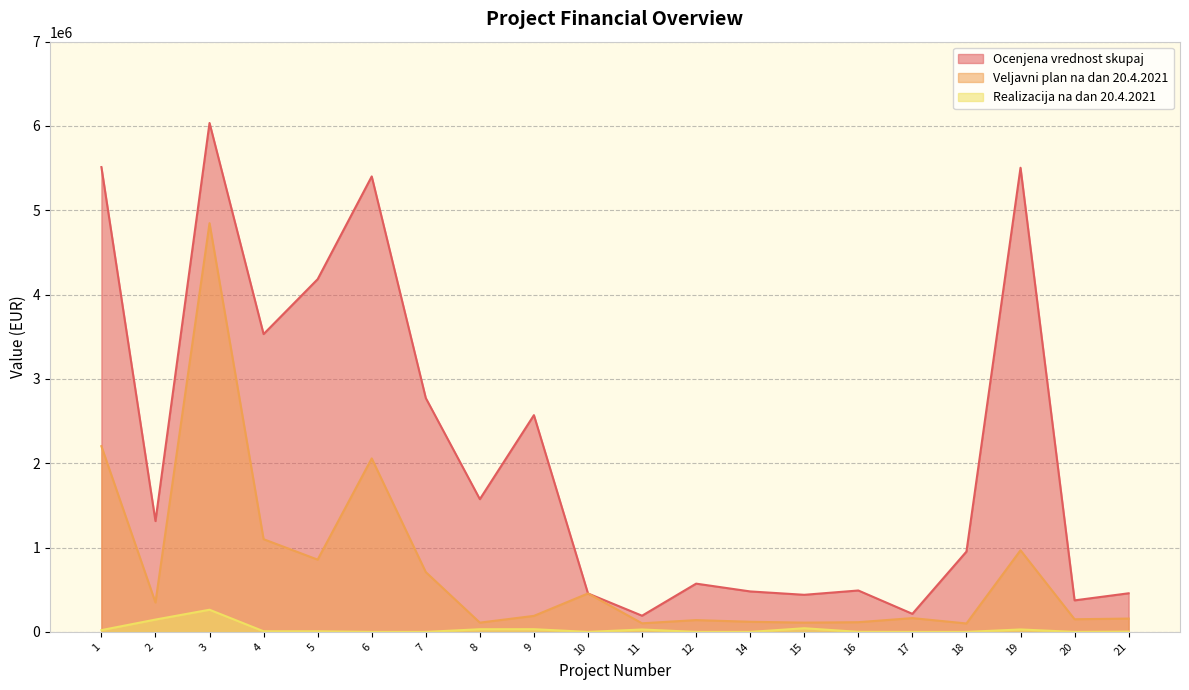

How many distinct data groups are displayed?

3